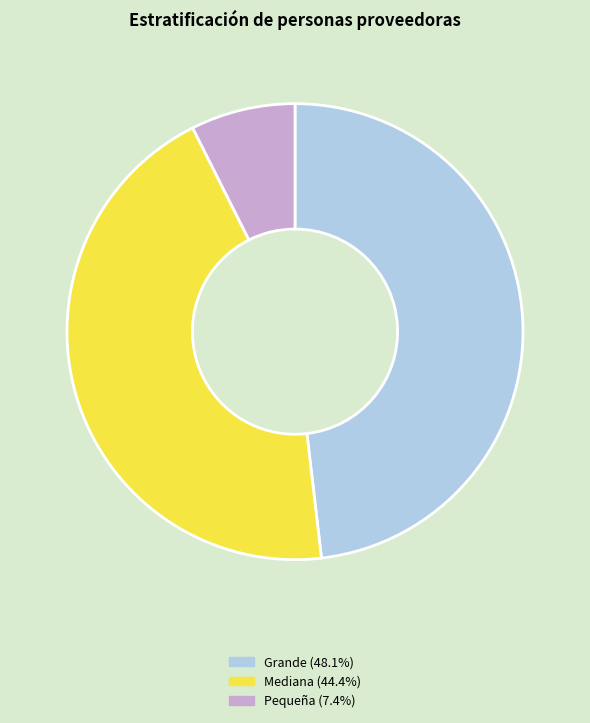

Combined, do Grande (48.1%) and Pequeña (7.4%) account for over 50%?

Yes